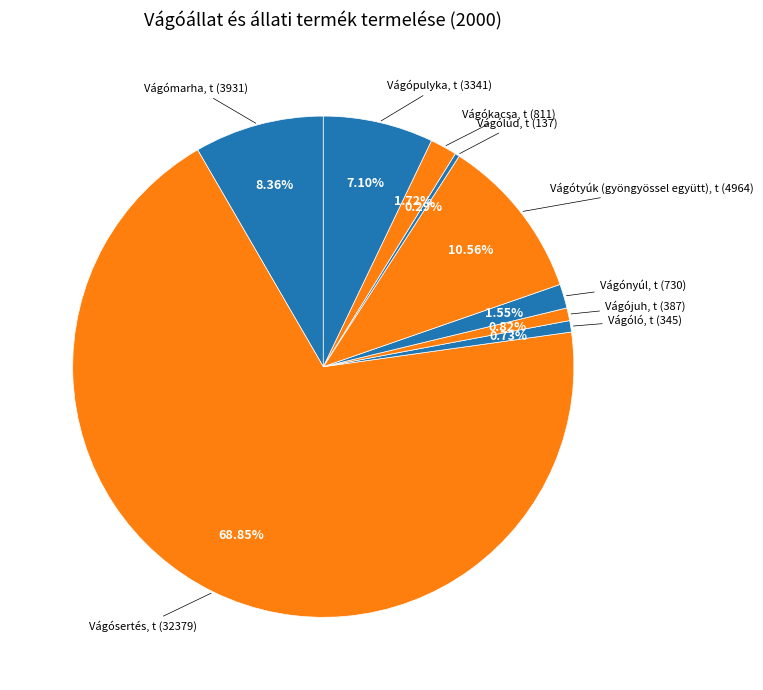

Rank the categories by value from lowest to highest.

Vágólúd, t, Vágóló, t, Vágójuh, t, Vágónyúl, t, Vágókacsa, t, Vágópulyka, t, Vágómarha, t, Vágótyúk (gyöngyössel együtt), t, Vágósertés, t